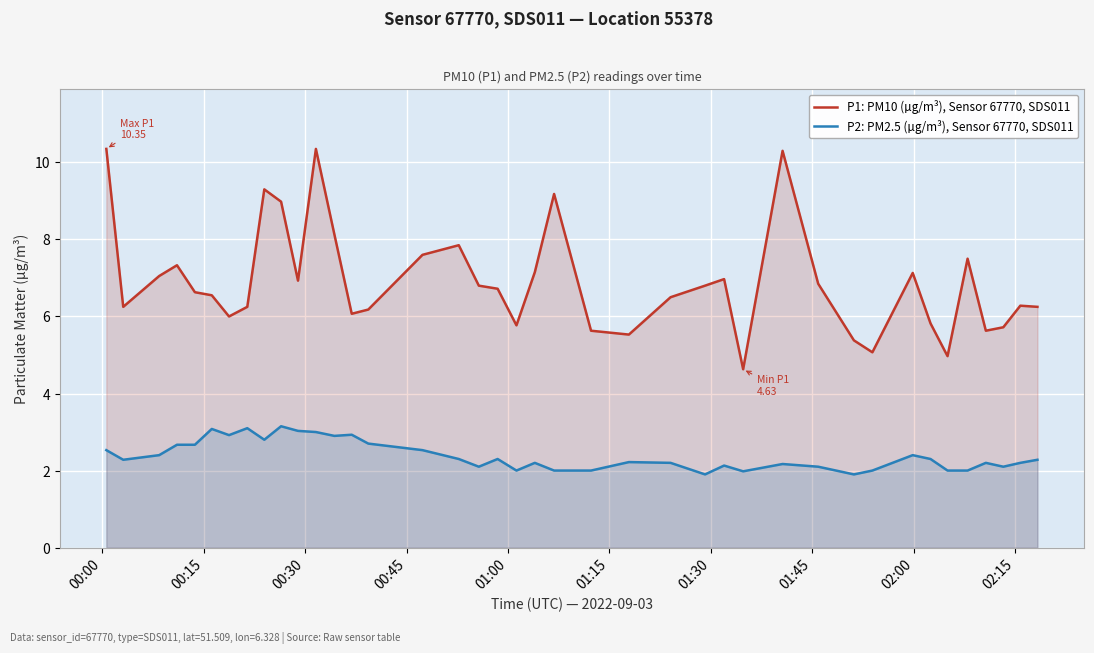

How many values in the P2: PM2.5 (µg/m³), Sensor 67770, SDS011 series exceed 2?

31